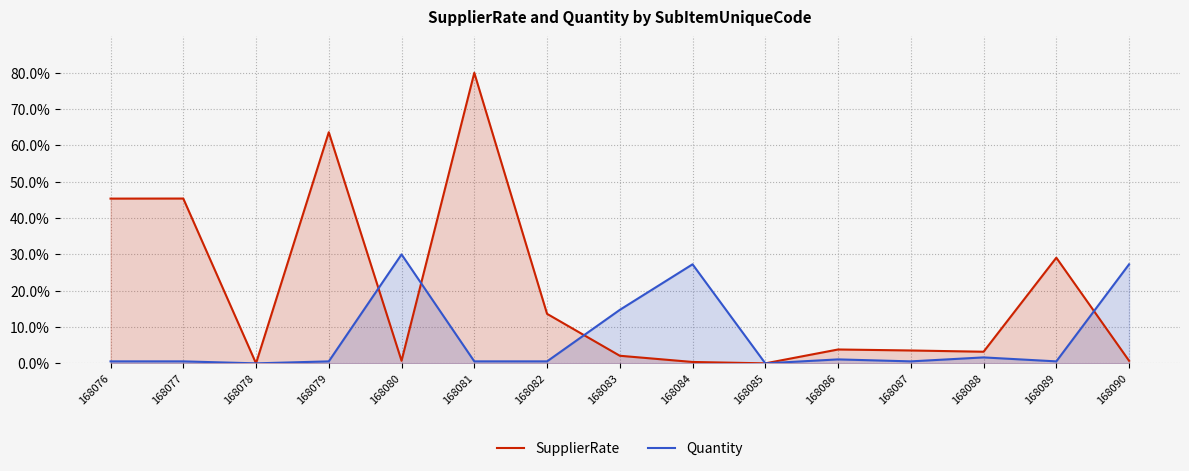

How many values in SupplierRate are above zero?

13